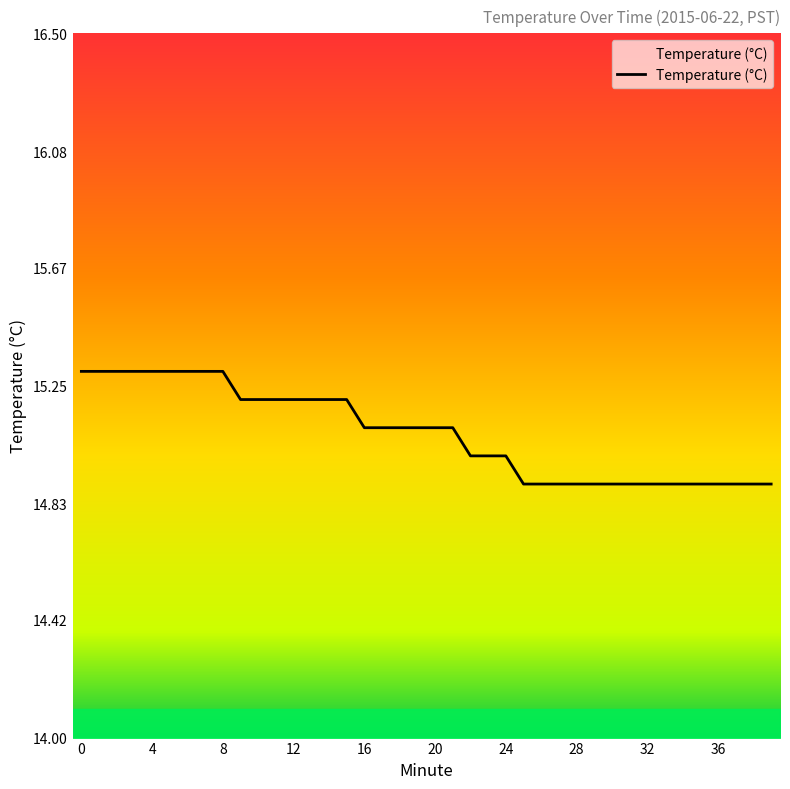

How many values are between 14 and 15?

18